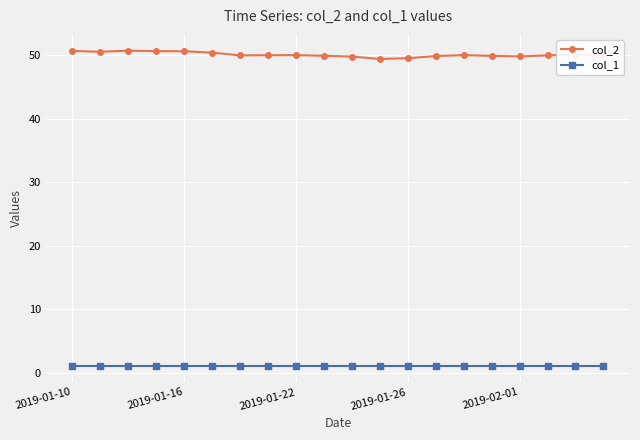

Count the number of categories in the chart.

20